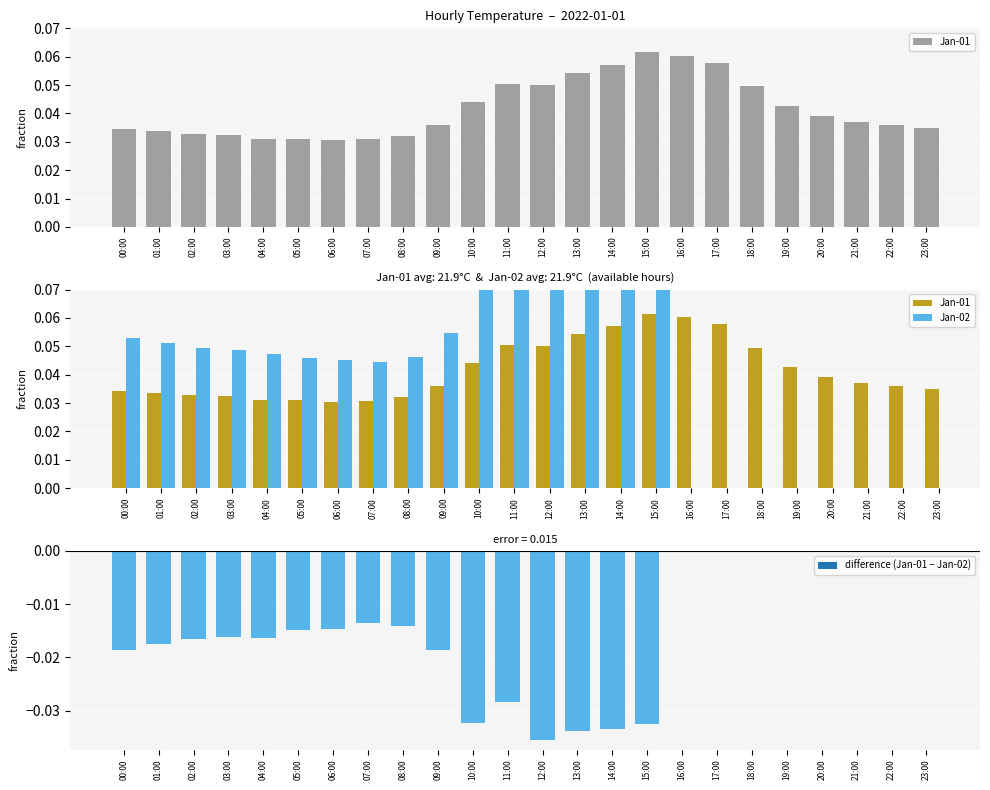

What is the sum of all values?

1.0